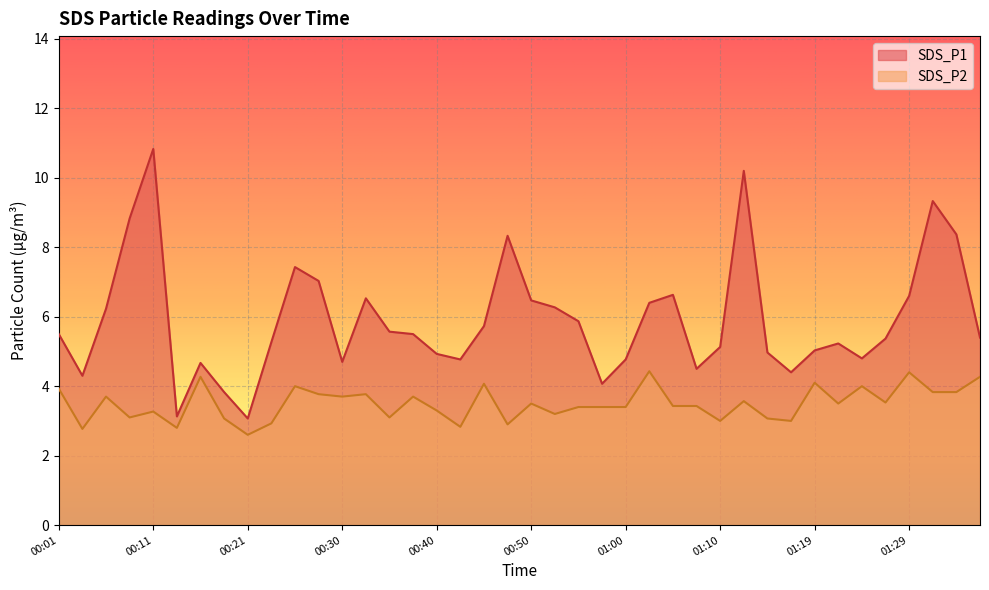

True or false: SDS_P2 has a value of 3.8 at 01:34.

True